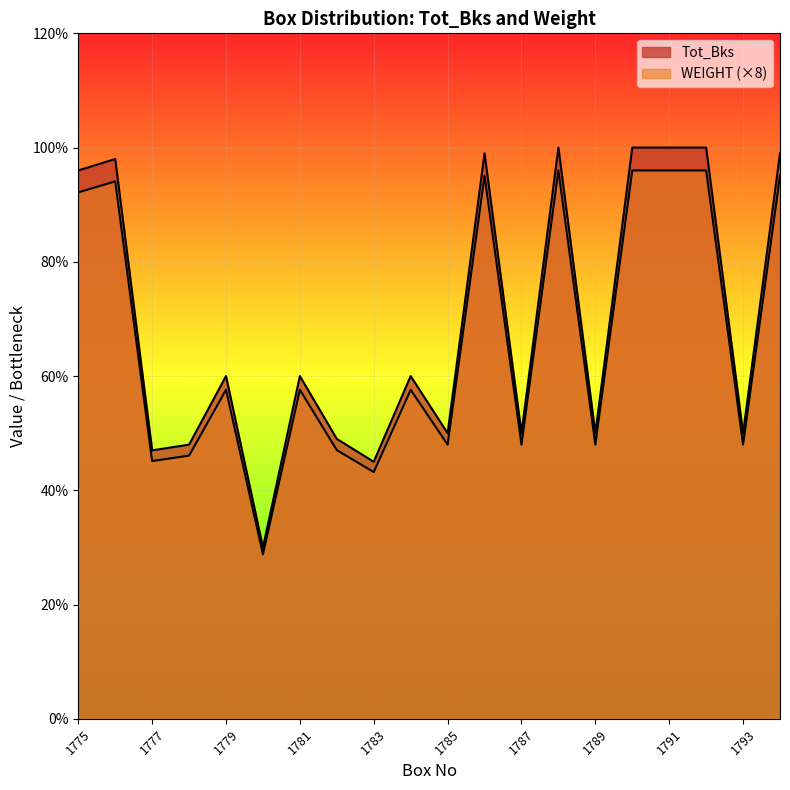

Which category has the highest value across all series?

1788